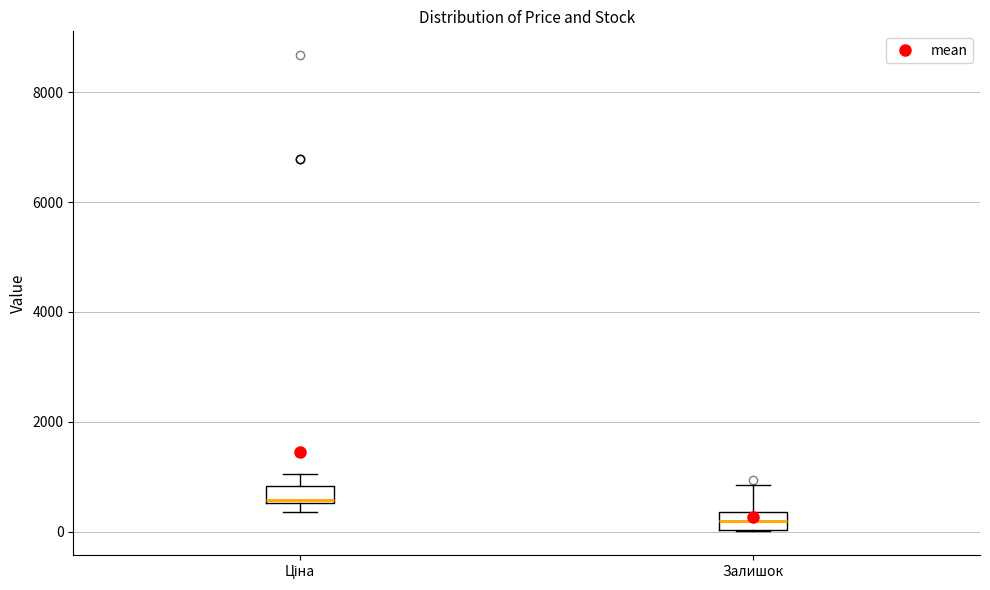

Reading left to right, transcribe this box plot: for each box, give where its median line is, the range the box spans, and where its two whiskers end, as read against the y-axis. The values are not printed on the chart, so give them approximately, as read against the axis.

Ціна: median 600 (just above the box's lower edge), box 600 to 800, whiskers 400 to 1000
Залишок: median 200, box 0 to 400, whiskers 0 to 800